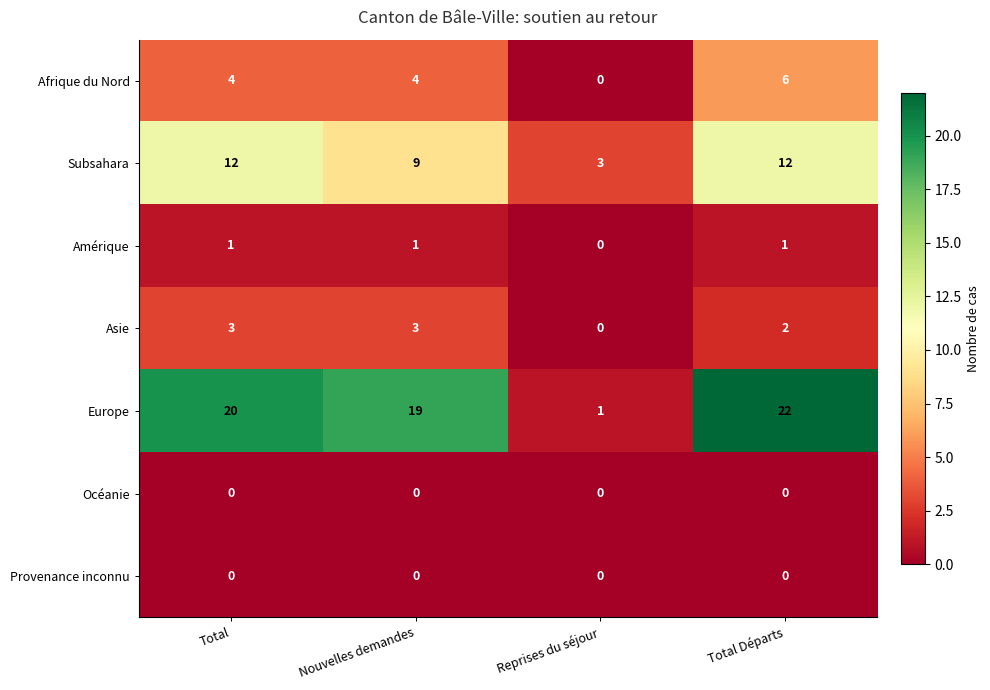

What is the total value across all series at Total?

40